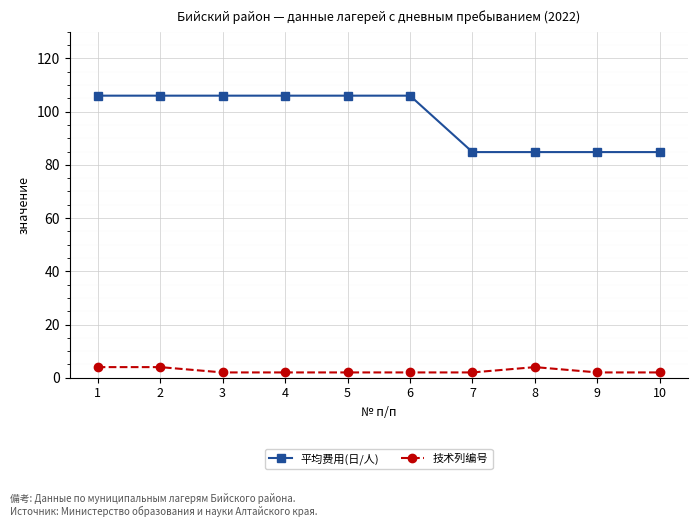

What is the maximum value shown in the chart?

106.0